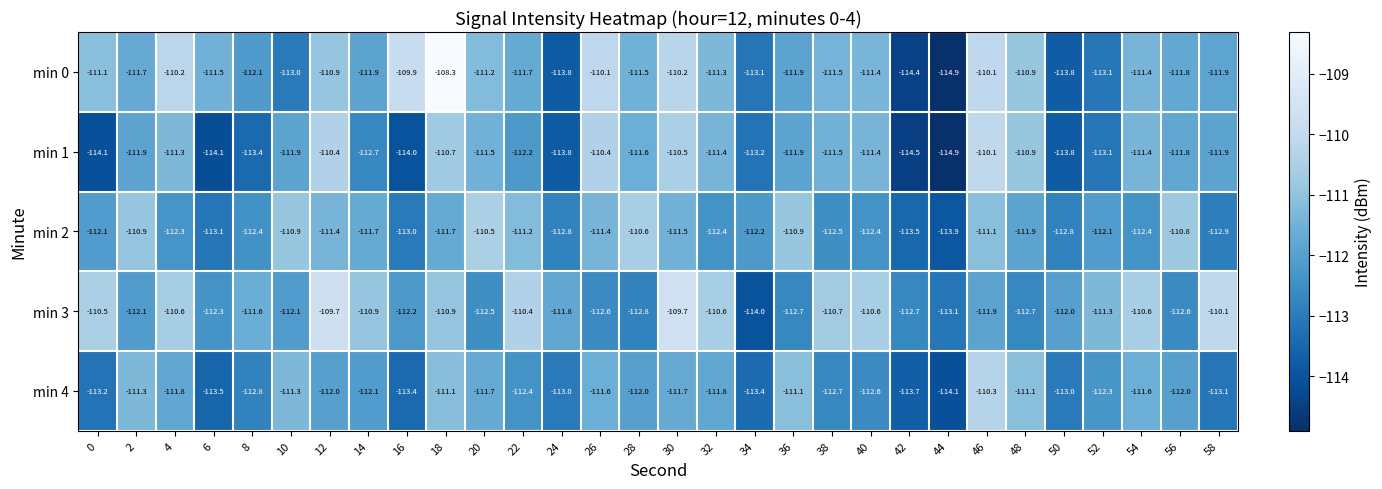

Which series changed the most between 24 and 28?

min 0